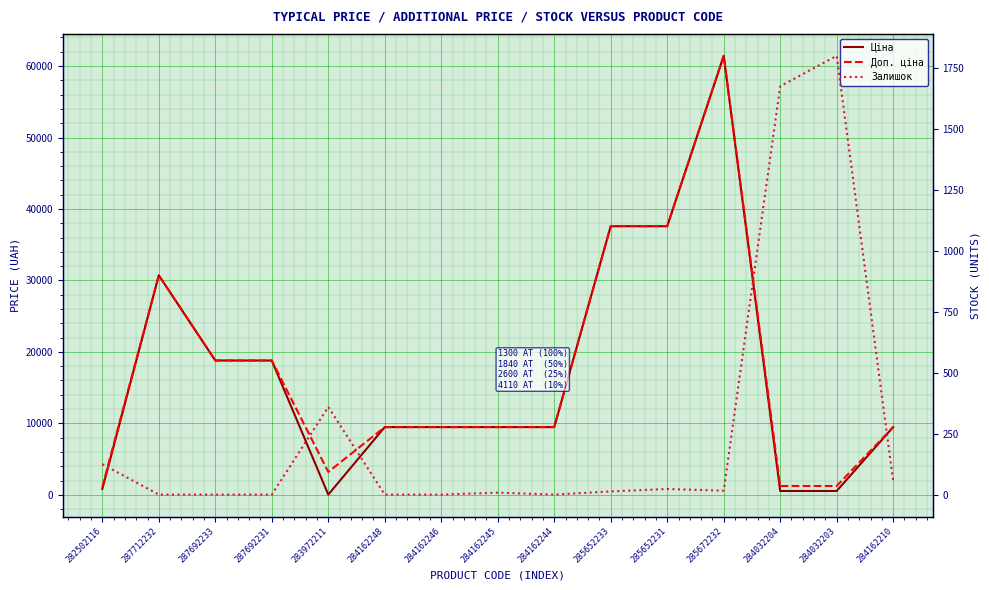

How many series are shown in this chart?

3